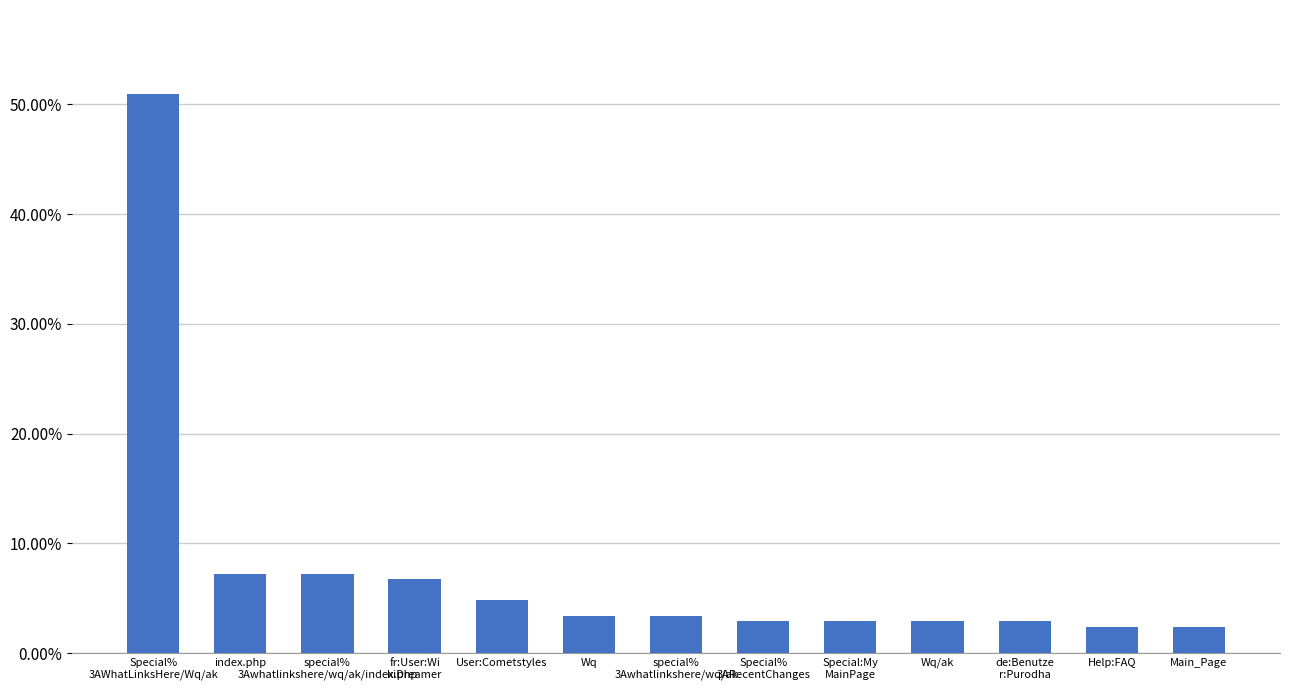

What is the average value?

0.1